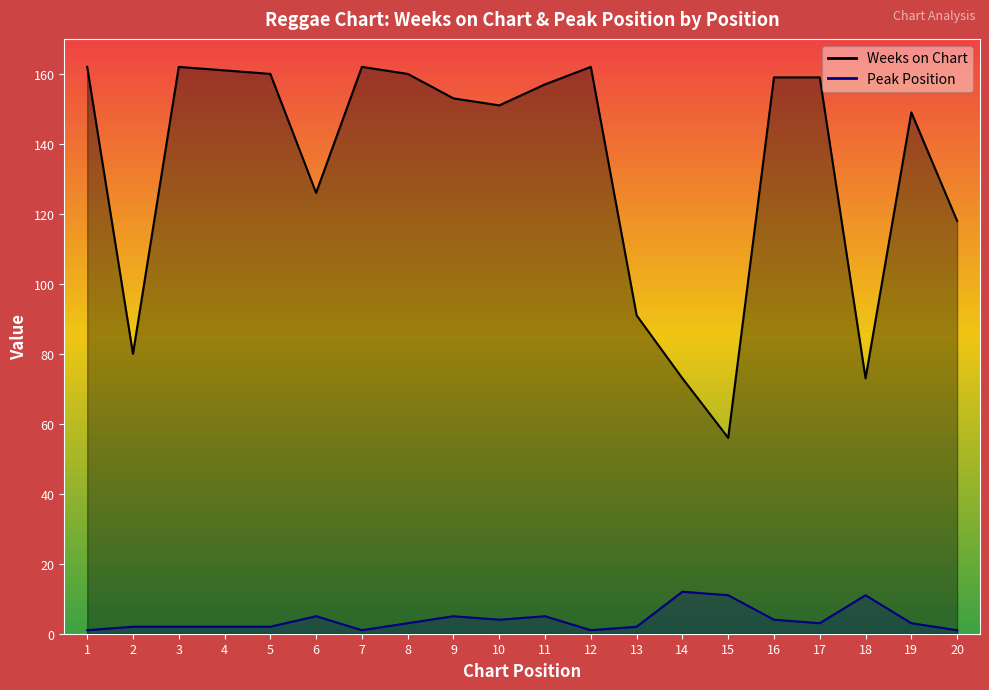

Does the chart display data point markers on the line(s)?

No